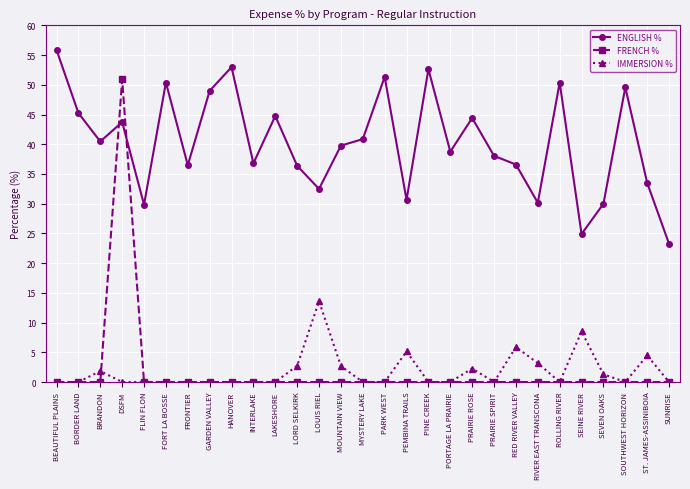

Which series ends up on top after the final intersection of ENGLISH % and FRENCH %?

ENGLISH %